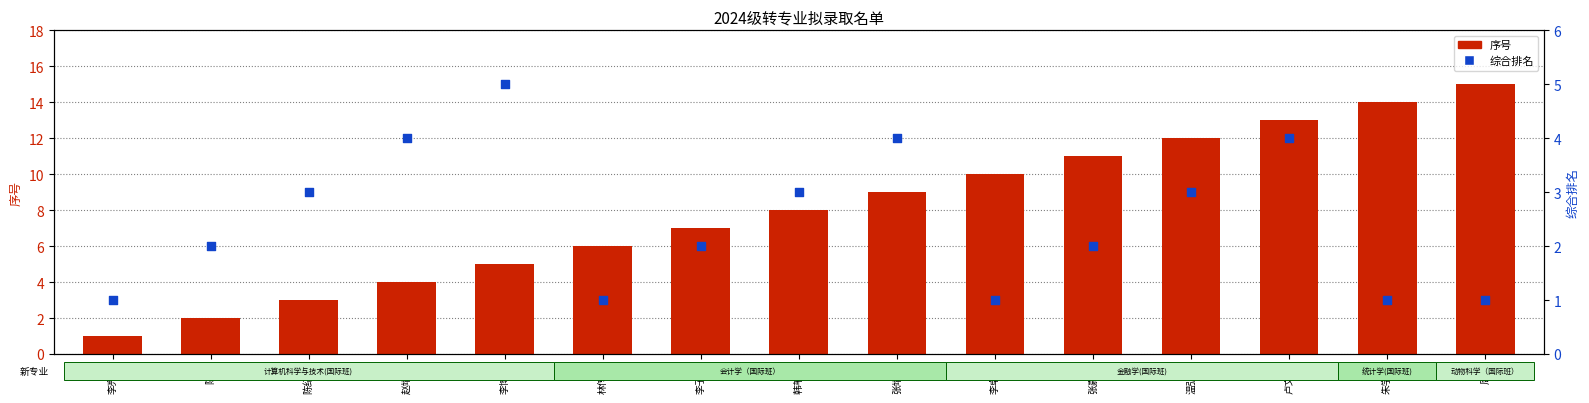

At which category is the sum across all series the highest?

卢文怡